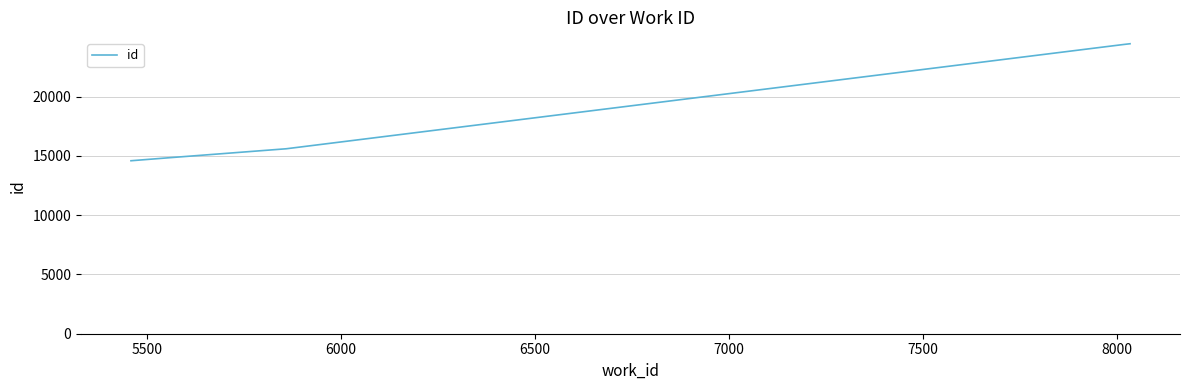

What is the difference between the maximum and minimum values?

9871